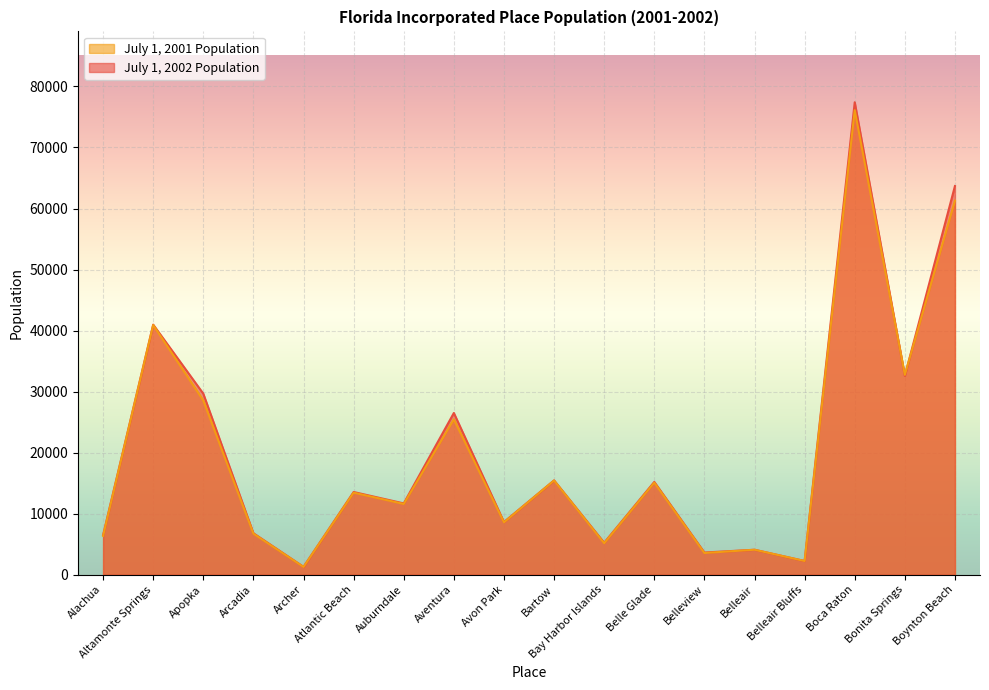

Count the number of categories in the chart.

18